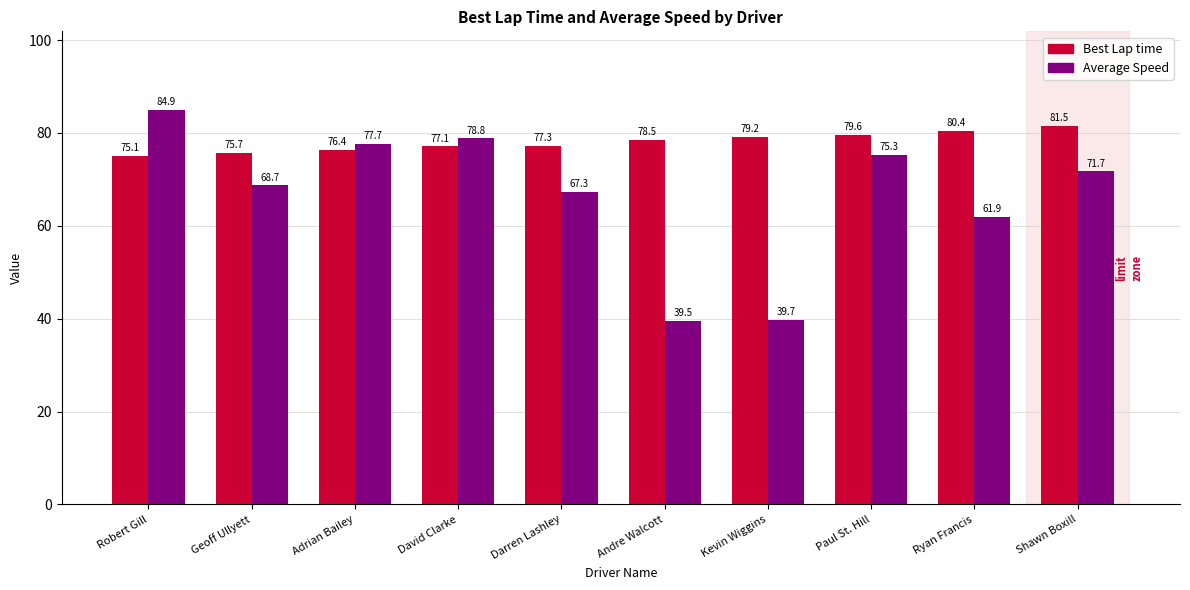

Reading right to left, transcribe all the data shown in this chart.

Best Lap time: Shawn Boxill=81.5	Ryan Francis=80.4	Paul St. Hill=79.6	Kevin Wiggins=79.2	Andre Walcott=78.5	Darren Lashley=77.3	David Clarke=77.1	Adrian Bailey=76.4	Geoff Ullyett=75.7	Robert Gill=75.1
Average Speed: Shawn Boxill=71.7	Ryan Francis=61.9	Paul St. Hill=75.3	Kevin Wiggins=39.7	Andre Walcott=39.5	Darren Lashley=67.3	David Clarke=78.8	Adrian Bailey=77.7	Geoff Ullyett=68.7	Robert Gill=84.9